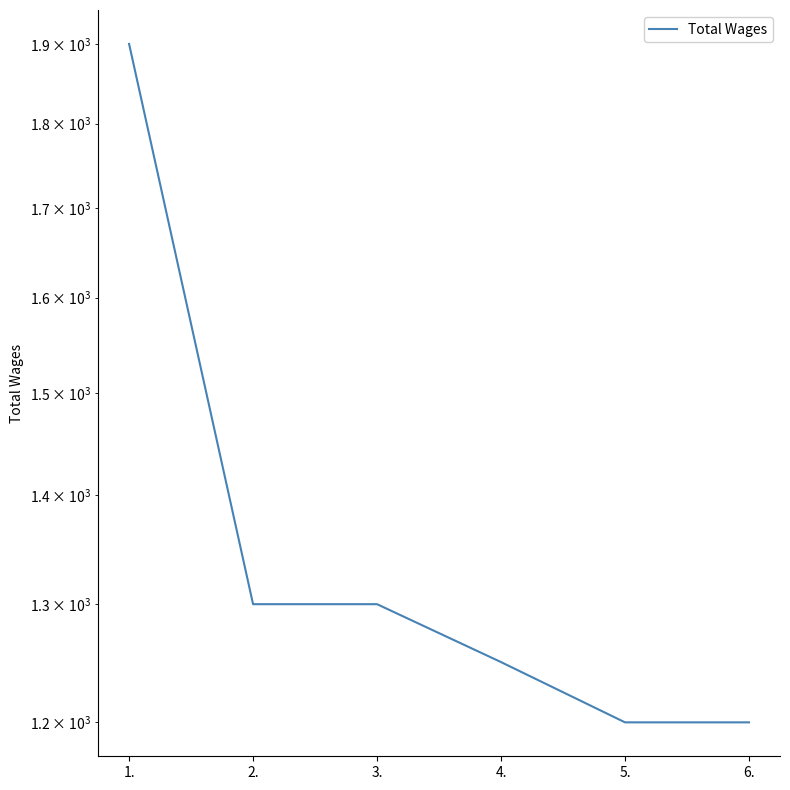

How many lines are shown in the chart?

1